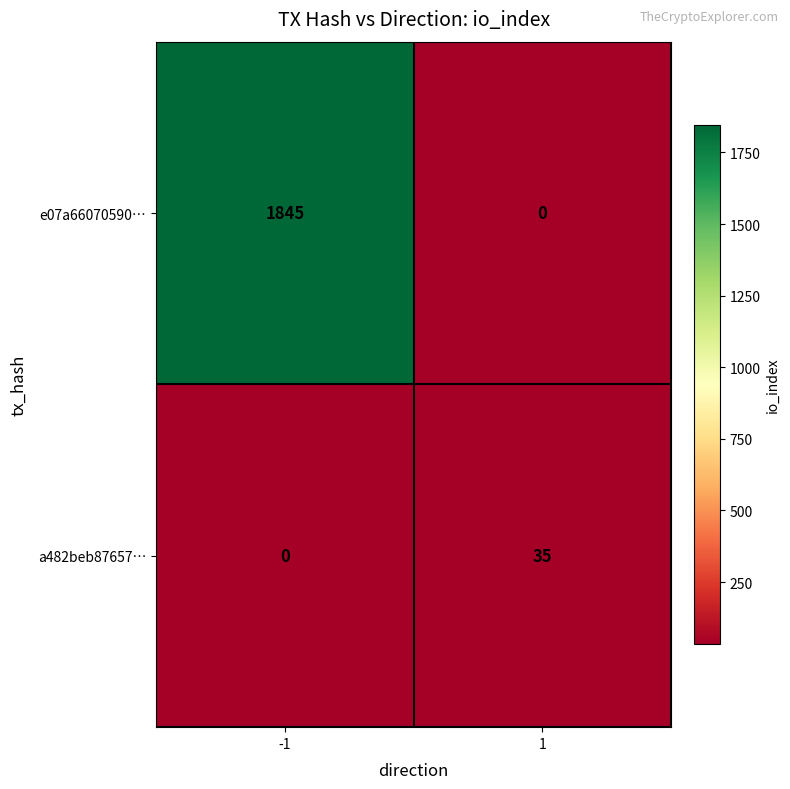

Which series has the largest total across all categories?

e07a66070590…